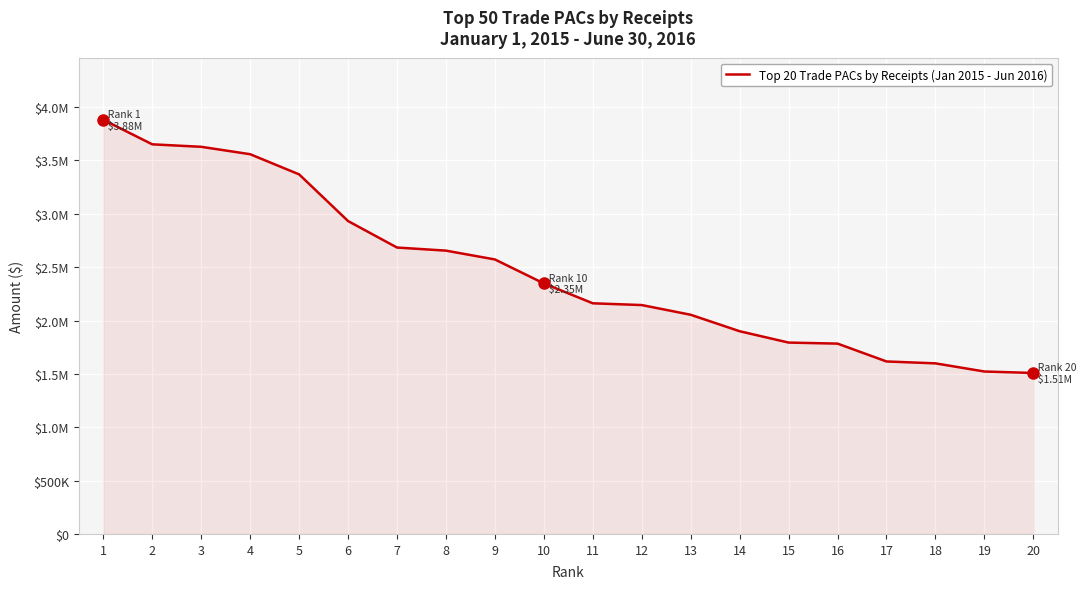

Approximately how many times larger is the value at 1 compared to 13?

1.9